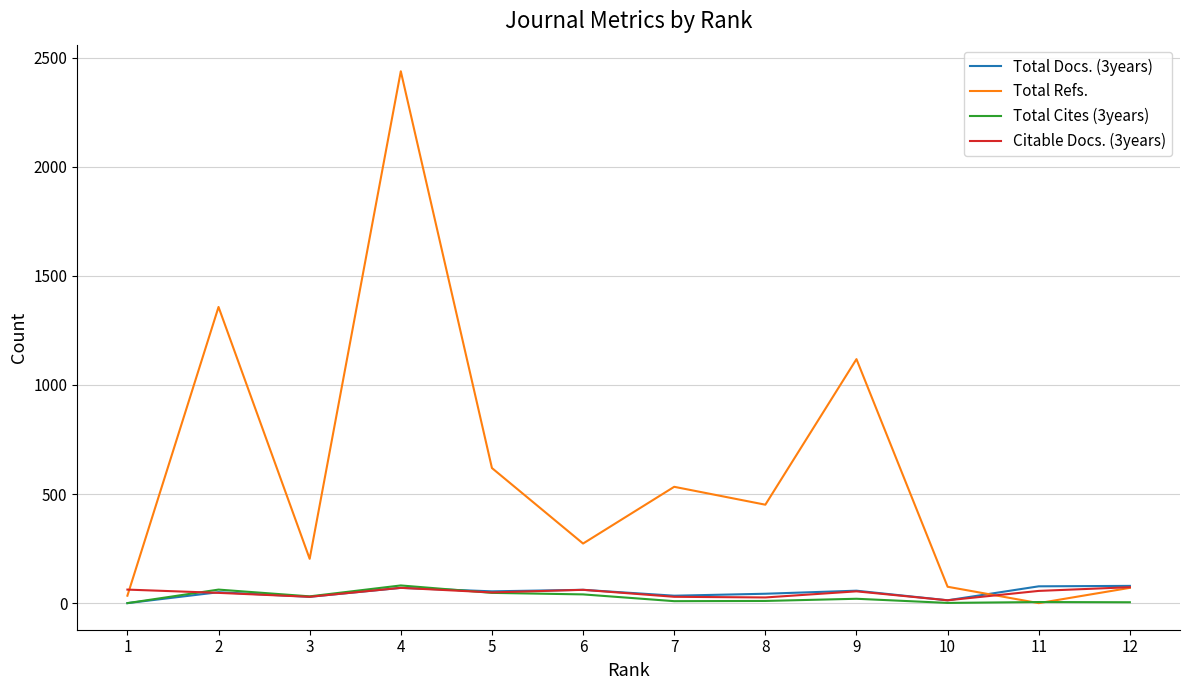

How many categories are shown in the chart?

12